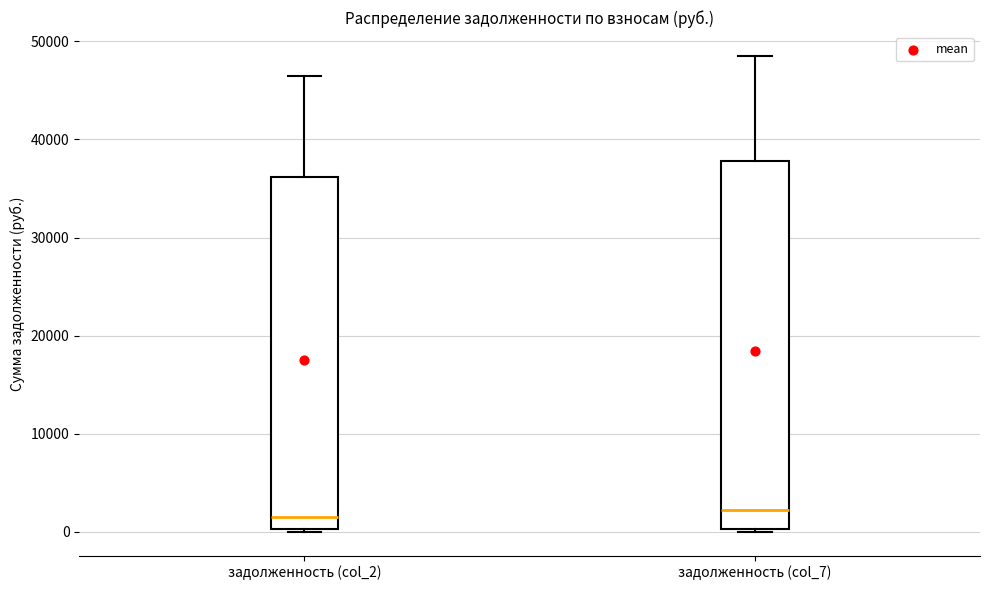

Comparing the boxes themselves (not the whiskers), which one is the tallest?

задолженность (col_7)